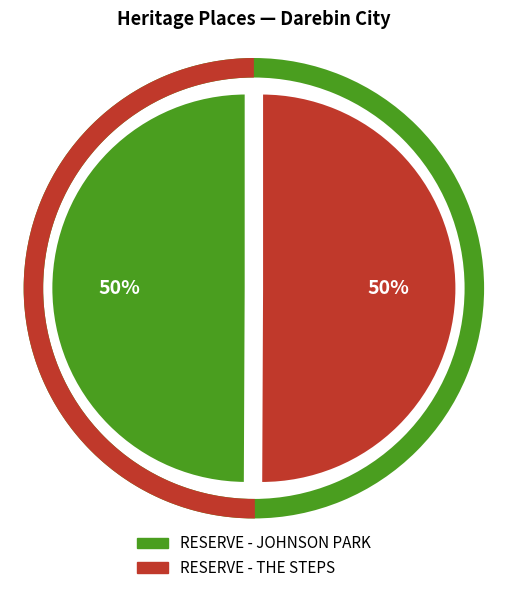

Is it true that RESERVE - THE STEPS is 63% of the pie?

False